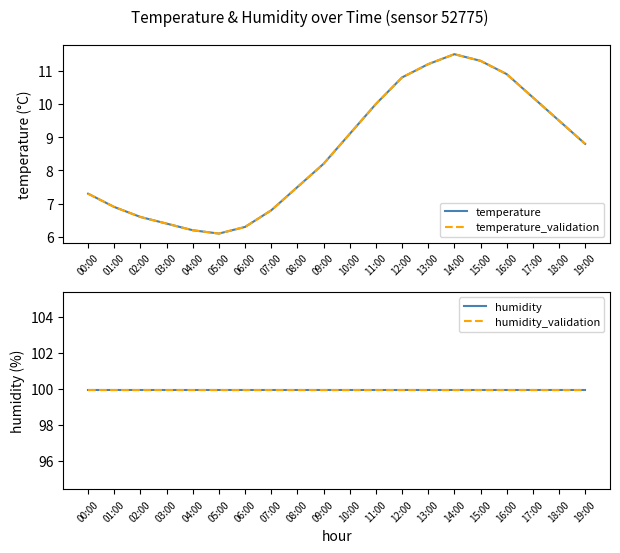

What is the difference between the temperature values at 18:00 and 01:00?

2.6